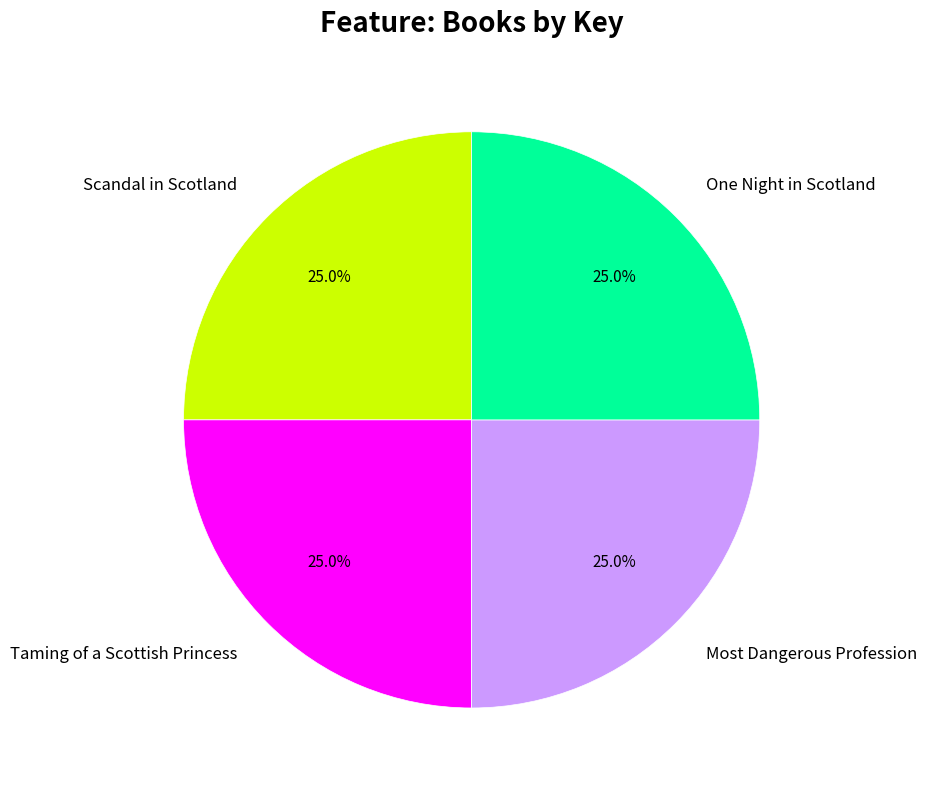

Approximately how many times larger is the value at Most Dangerous Profession compared to One Night in Scotland?

1.0